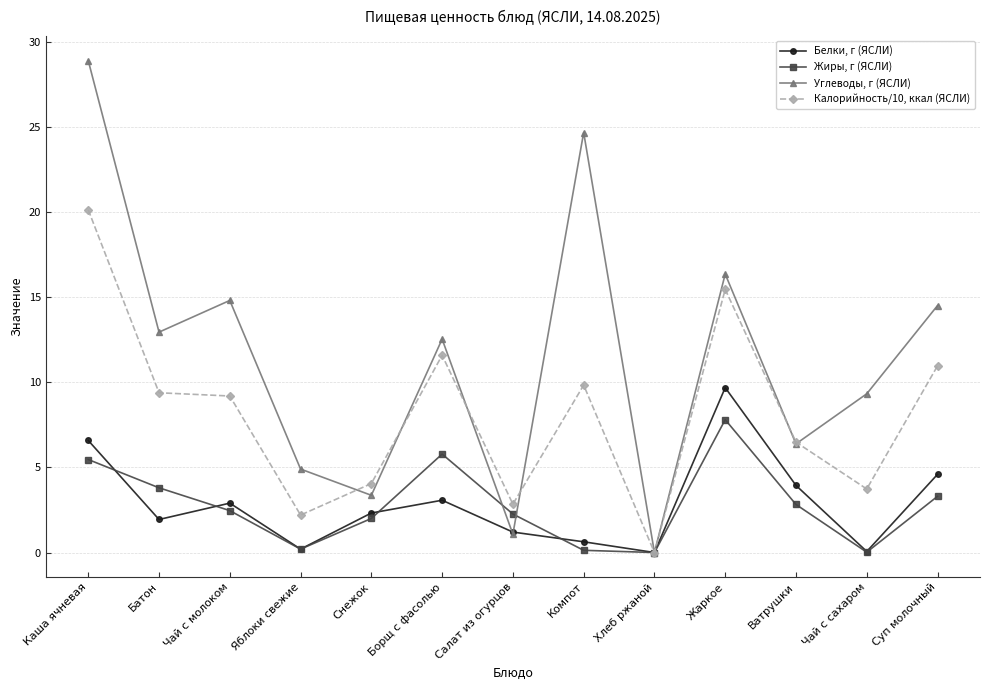

What is the label of the 13th point from the left?

Суп молочный